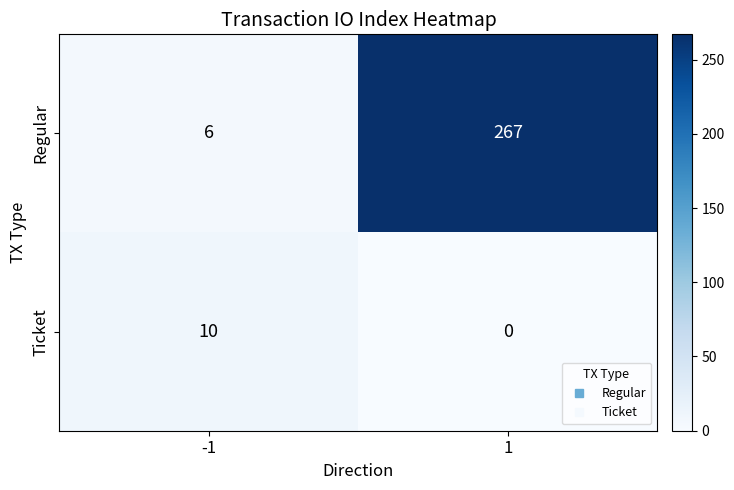

Reading left to right, transcribe all the data shown in this chart.

Regular: 6	267
Ticket: 10	0